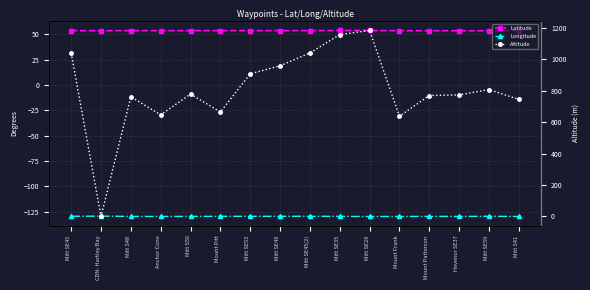

True or false: Latitude has more than 2 points higher than both neighbors.

True